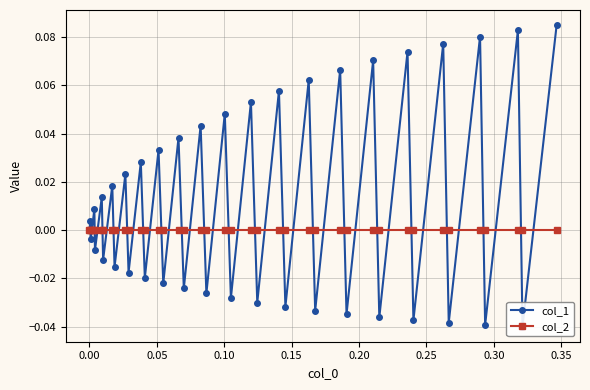

After their last crossing, which series has the higher values: col_2 or col_1?

col_1